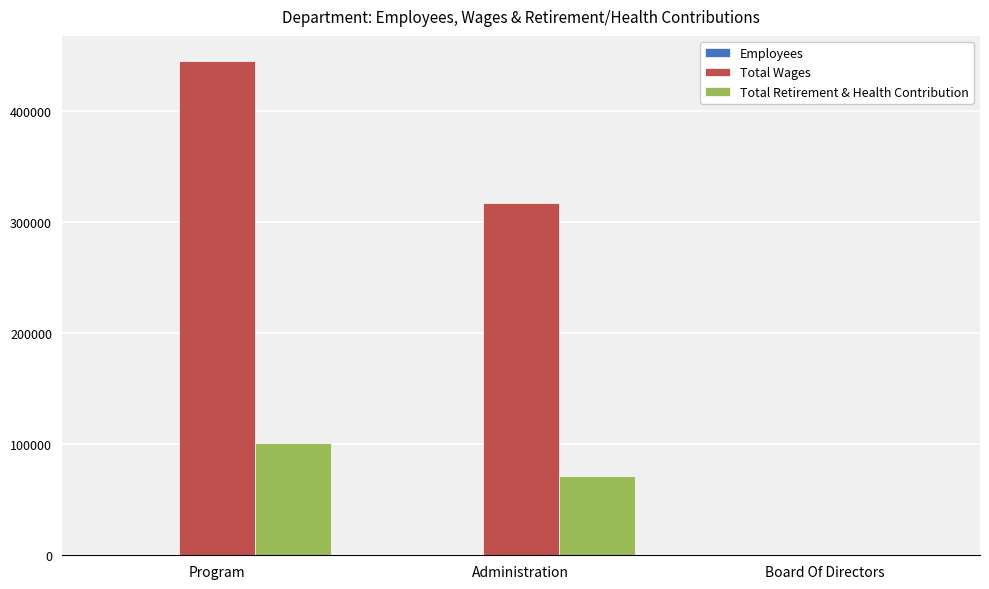

Which category has the highest value in the Total Wages series?

Program